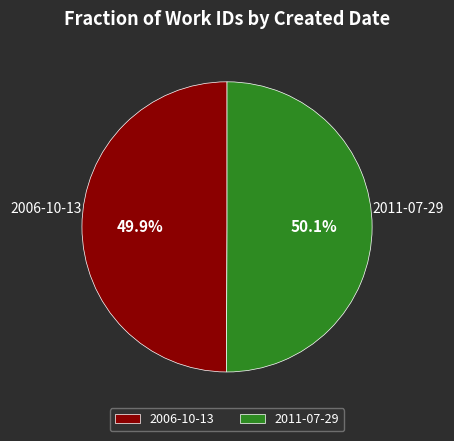

What is the ratio of the value at 2011-07-29 to the value at 2006-10-13?

1.0